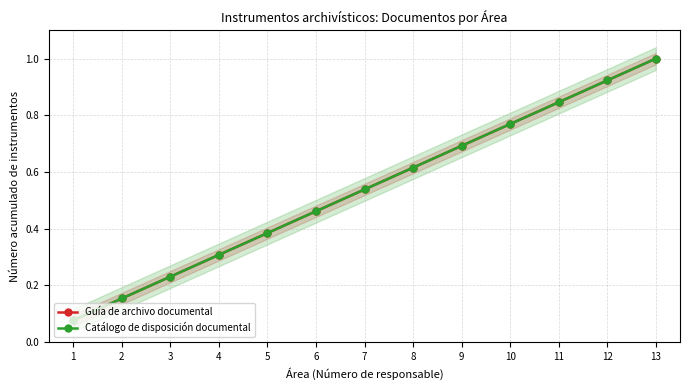

Where is Catálogo de disposición documental nearest to the value 0?

1